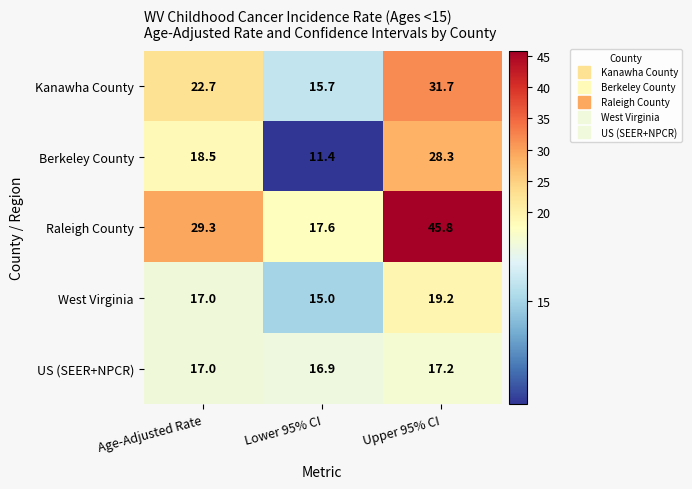

Which label corresponds to the largest value in the chart?

Upper 95% CI